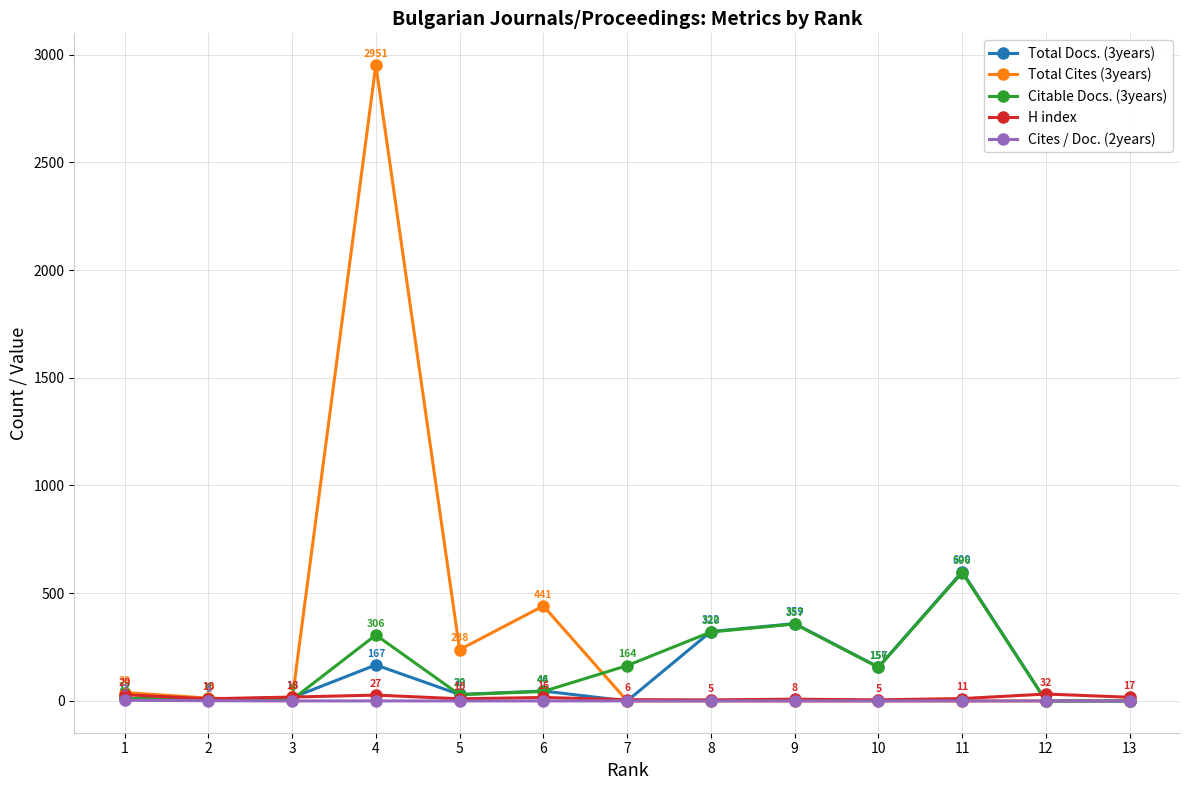

Where does the Total Docs. (3years) series first go above 30?

4